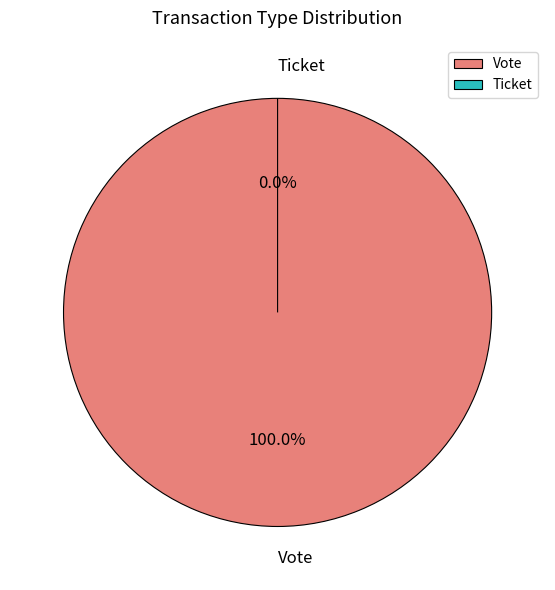

To the nearest percent, what portion does Vote represent?

100%